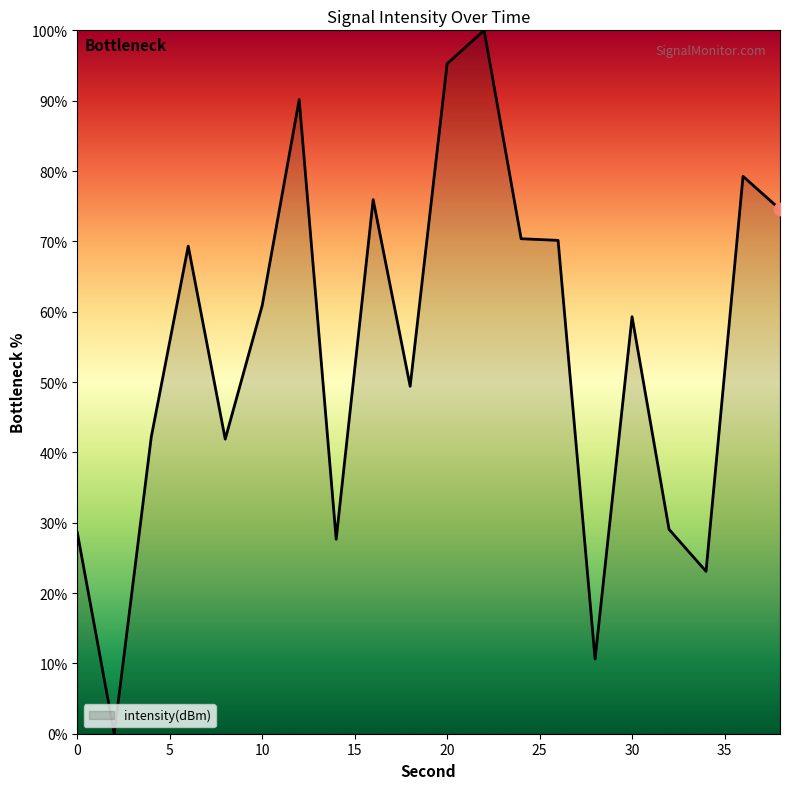

What is the maximum value shown in the chart?

100.0